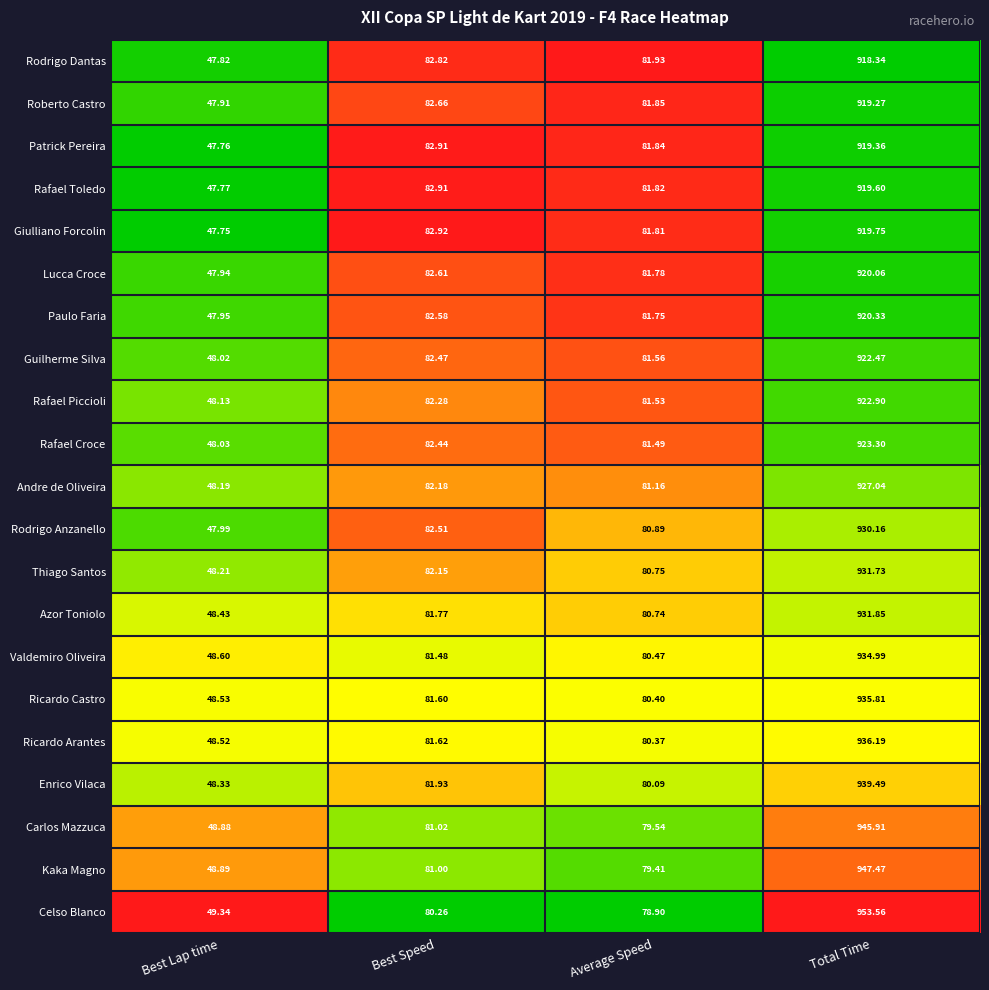

At which category does the chart reach its peak across all series?

Total Time